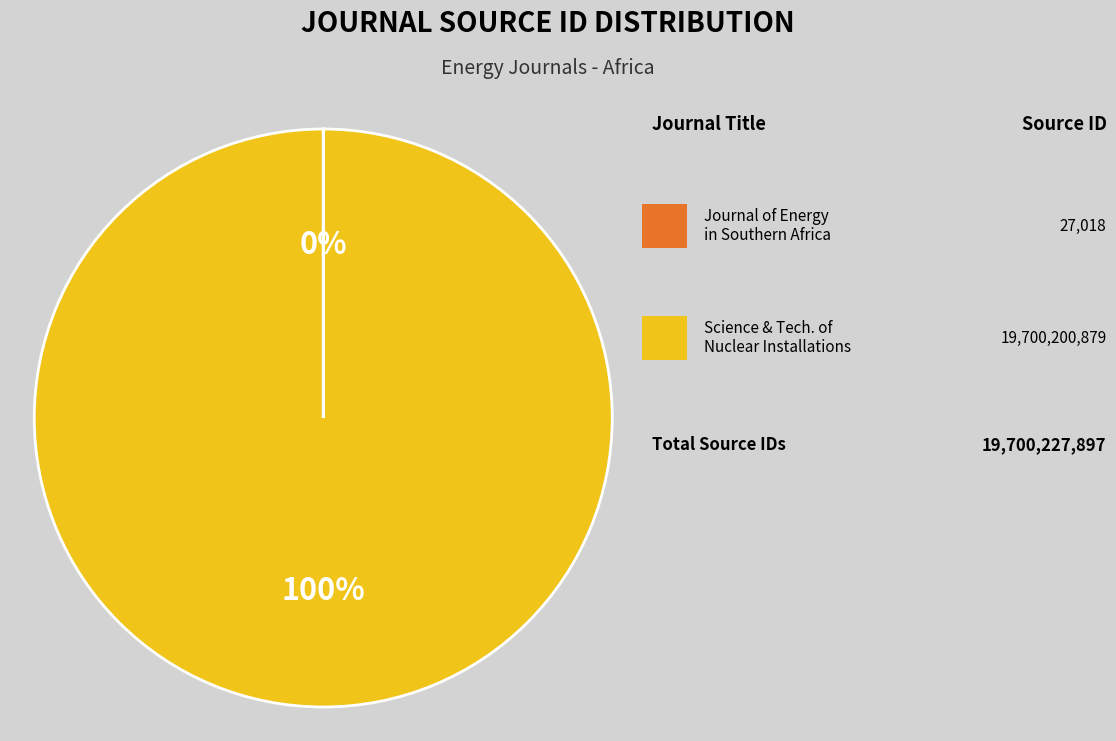

Is there any slice that represents more than half of the pie?

Yes